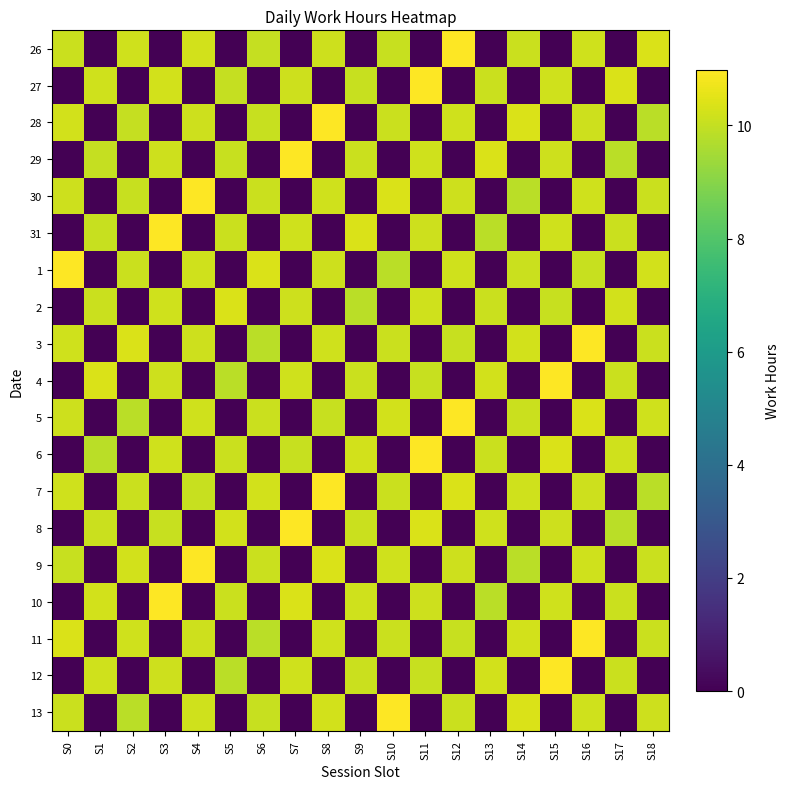

Is it true that 4 equals -7.2 at S6?

False